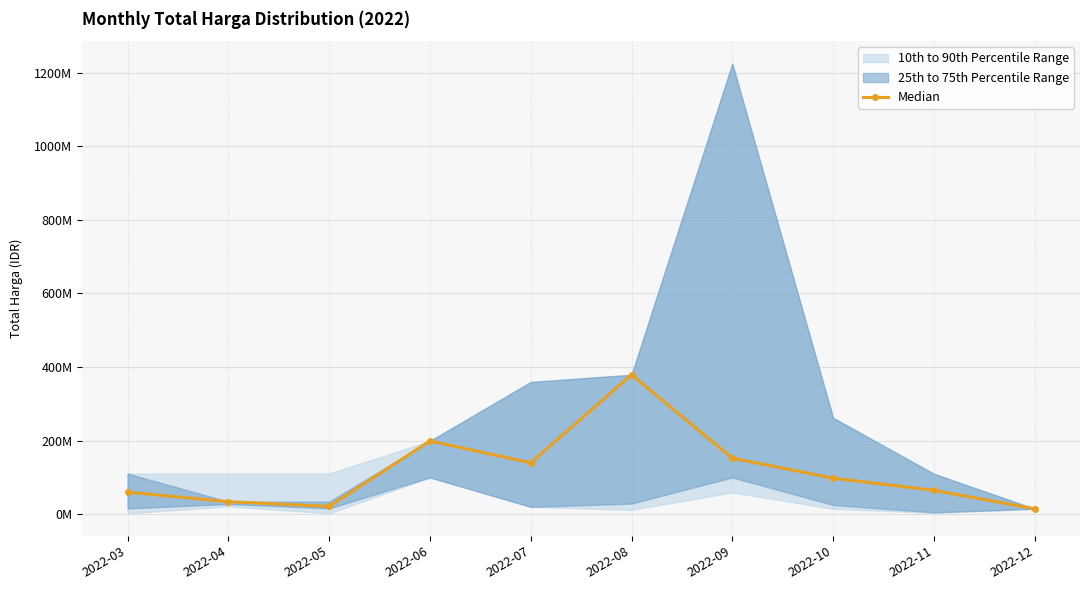

How many categories are shown in the chart?

10